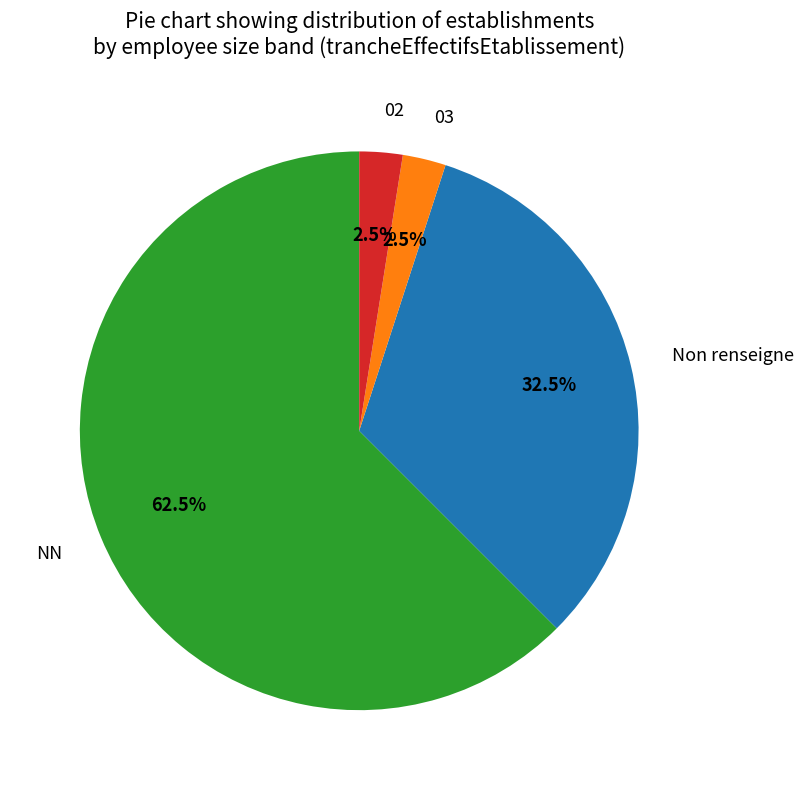

Is there a majority slice in this chart?

Yes